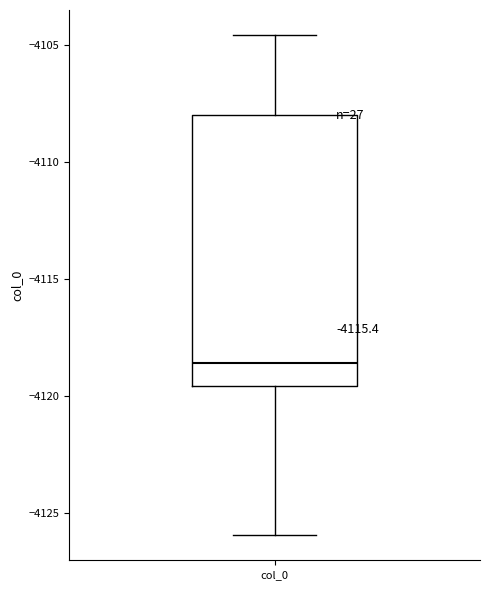

Where does the lower whisker of the box for col_0 end on the y-axis? The values are not printed on the chart, so give them approximately, as read against the axis.

-4126.0